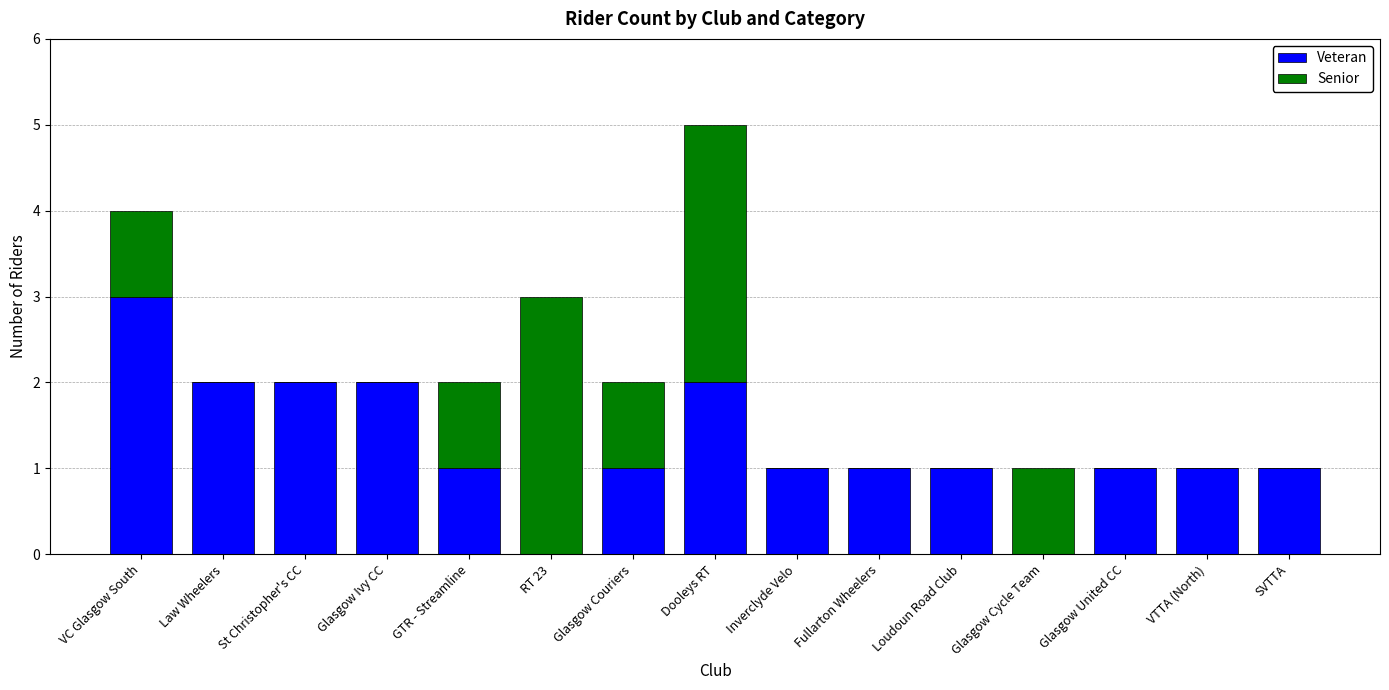

True or false: Veteran has a value of -2 at Glasgow Cycle Team.

False